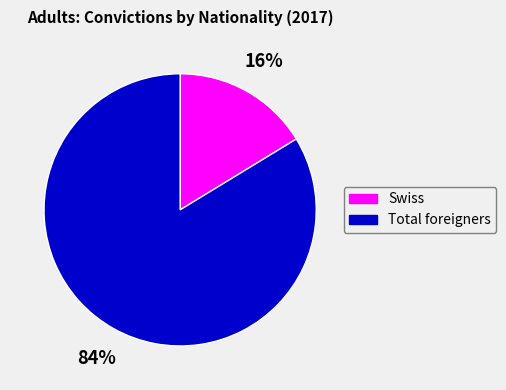

Count the number of slices in the pie.

2